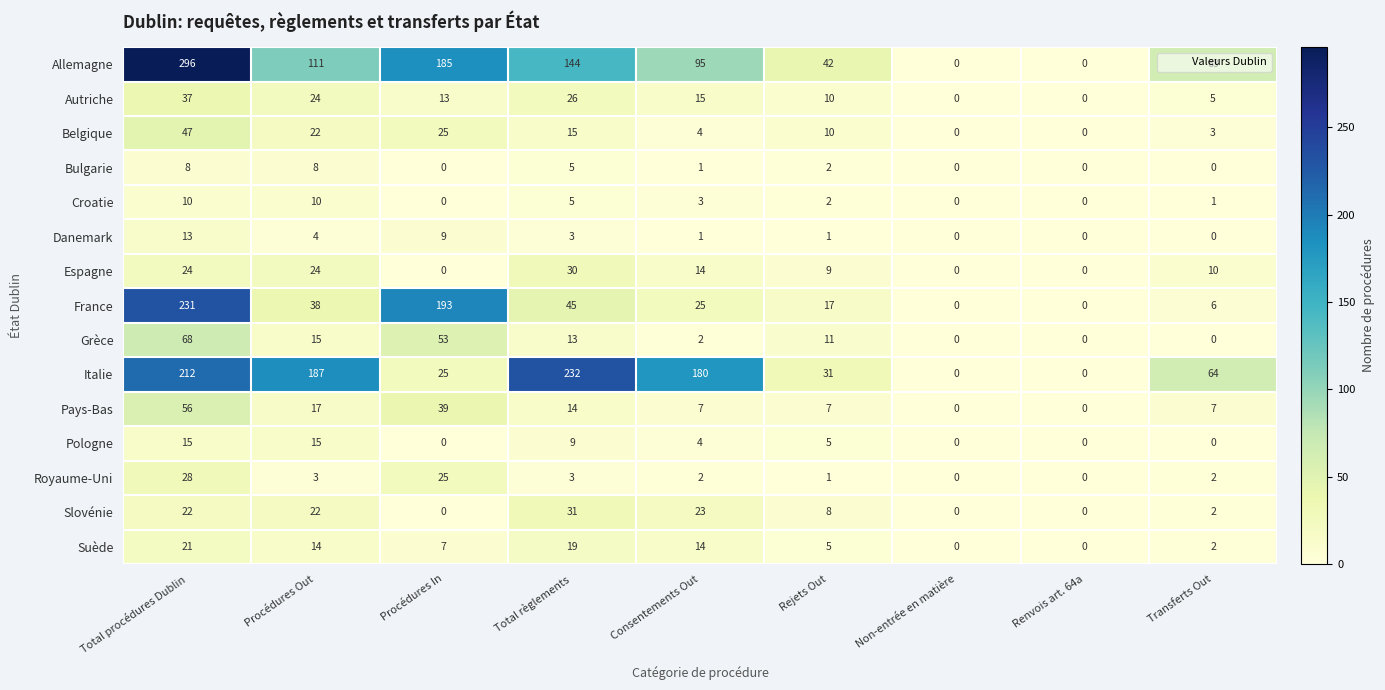

Which series changed the most between Procédures In and Total règlements?

Italie